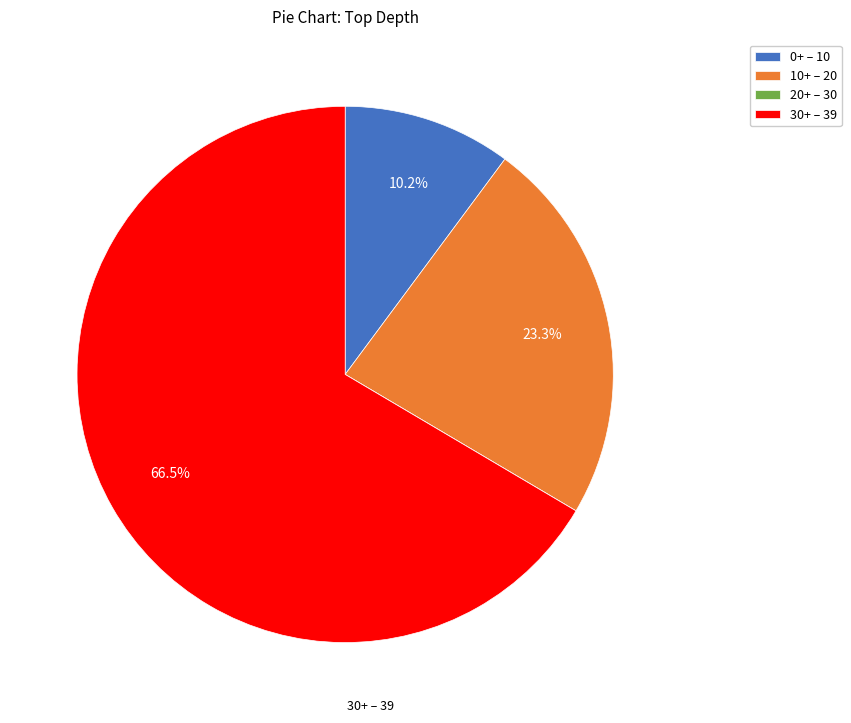

Which slice represents more than half of the pie?

30+ – 39